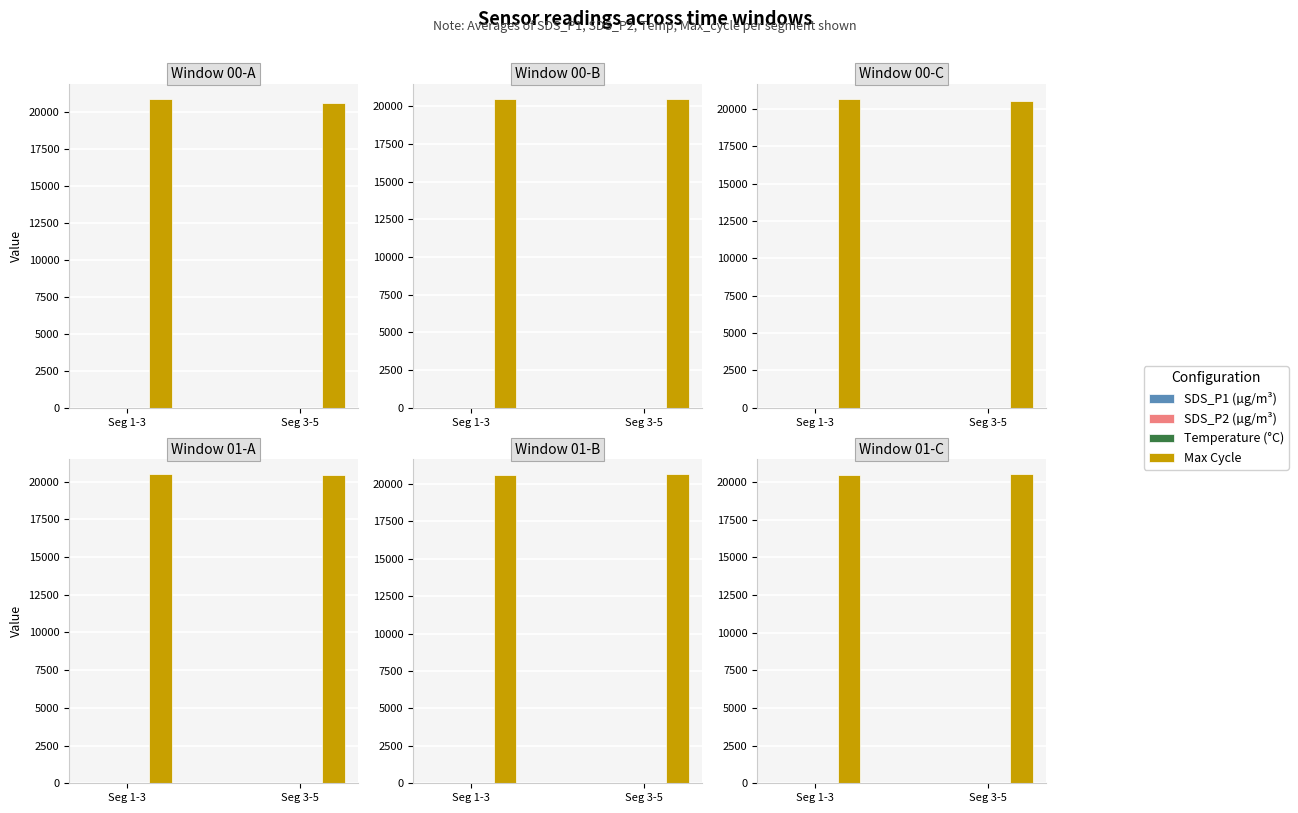

At which category is the sum across all series the highest?

Seg 3-5